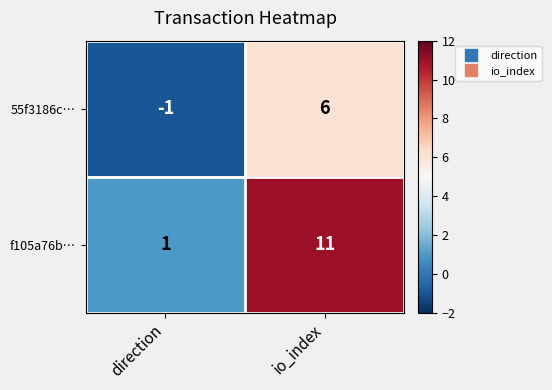

What is the difference between the highest and lowest values at io_index?

5